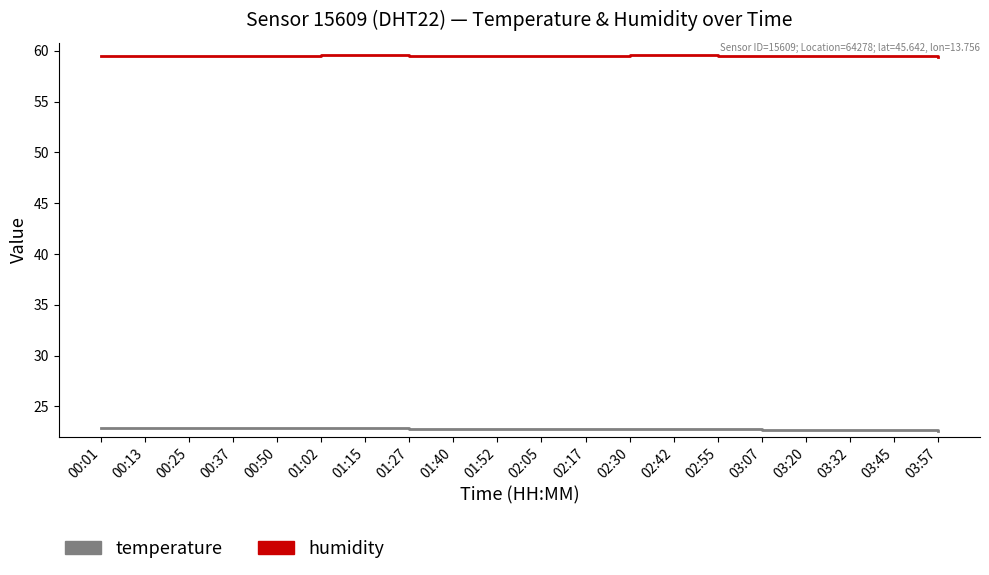

The value of humidity at 00:37 is 59.5. True or false?

True